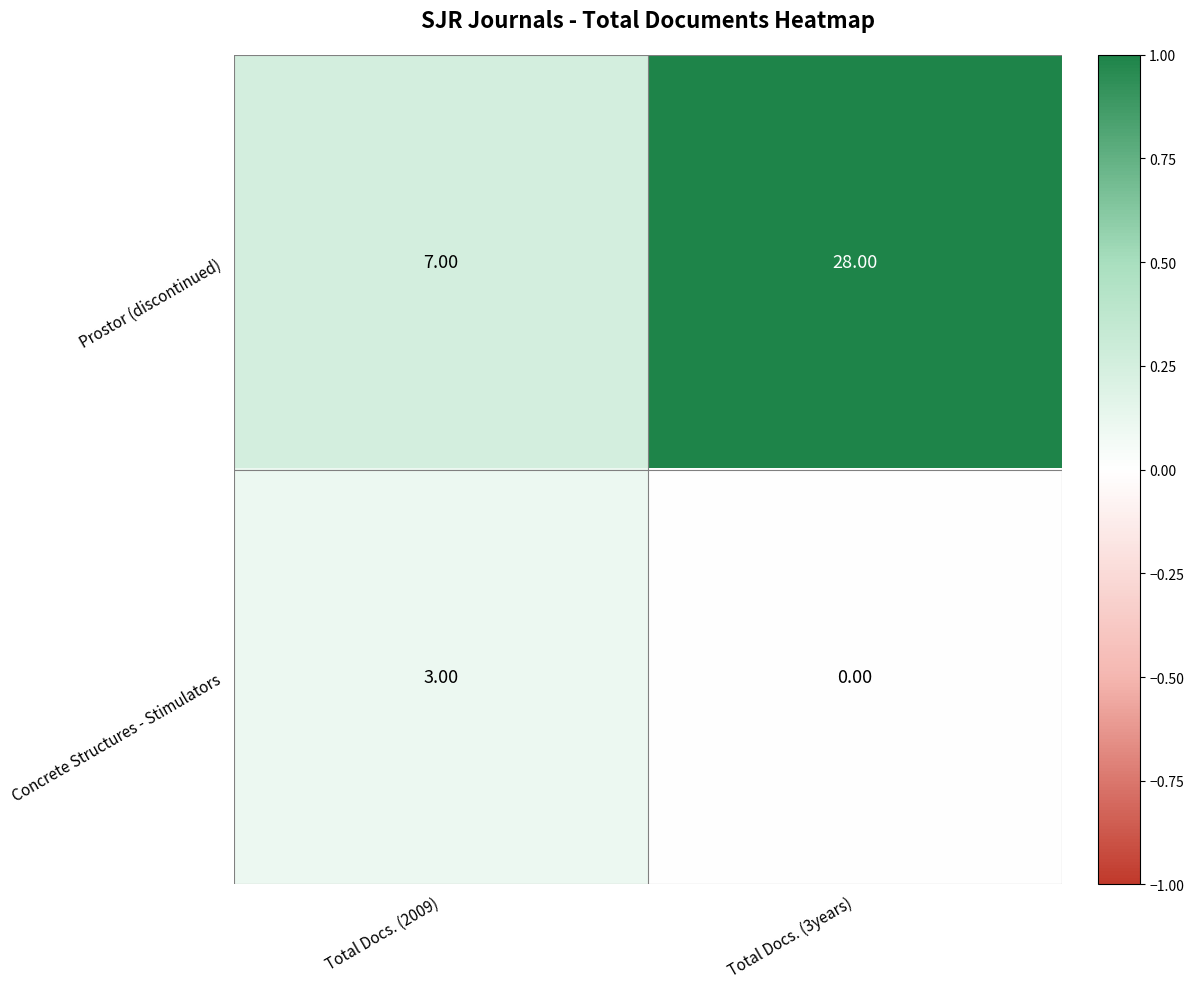

What is the difference between the Prostor (discontinued) values at Total Docs. (2009) and Total Docs. (3years)?

21